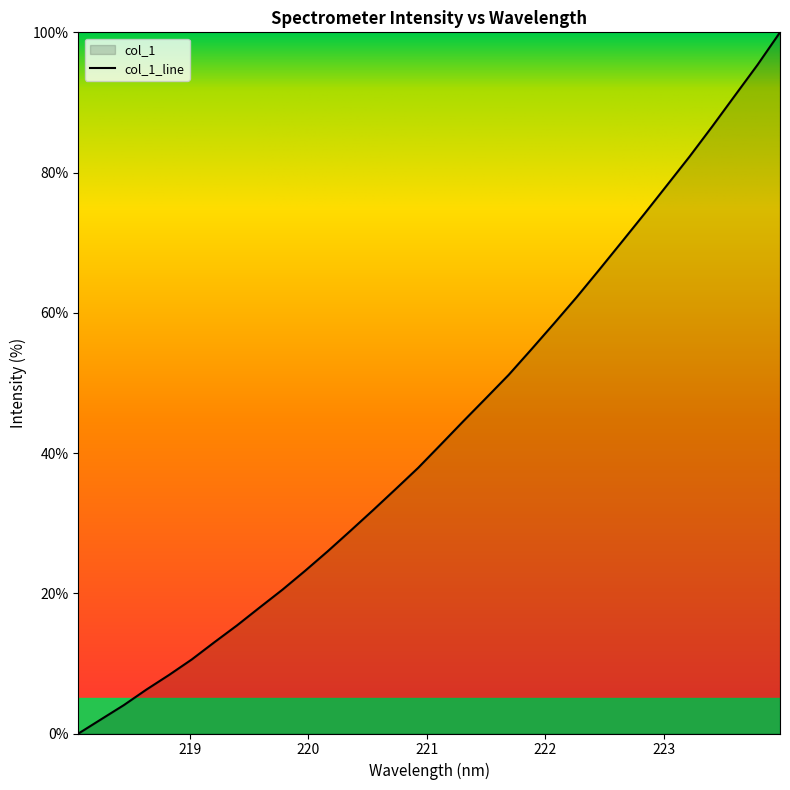

How many positive values are there?

31